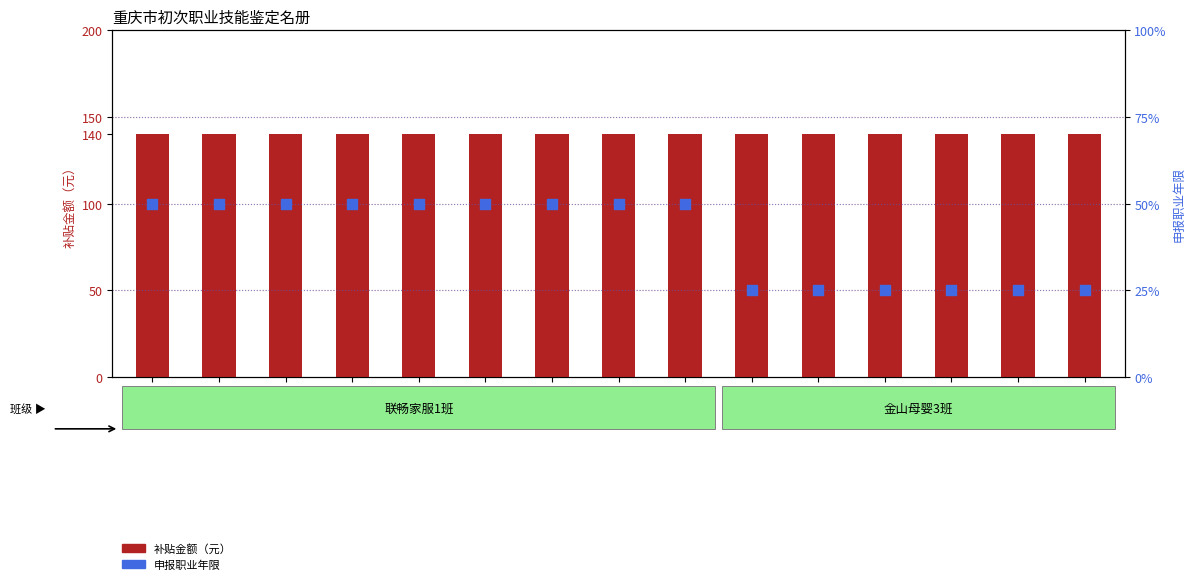

What is the total value across all series at 程晓红?

141